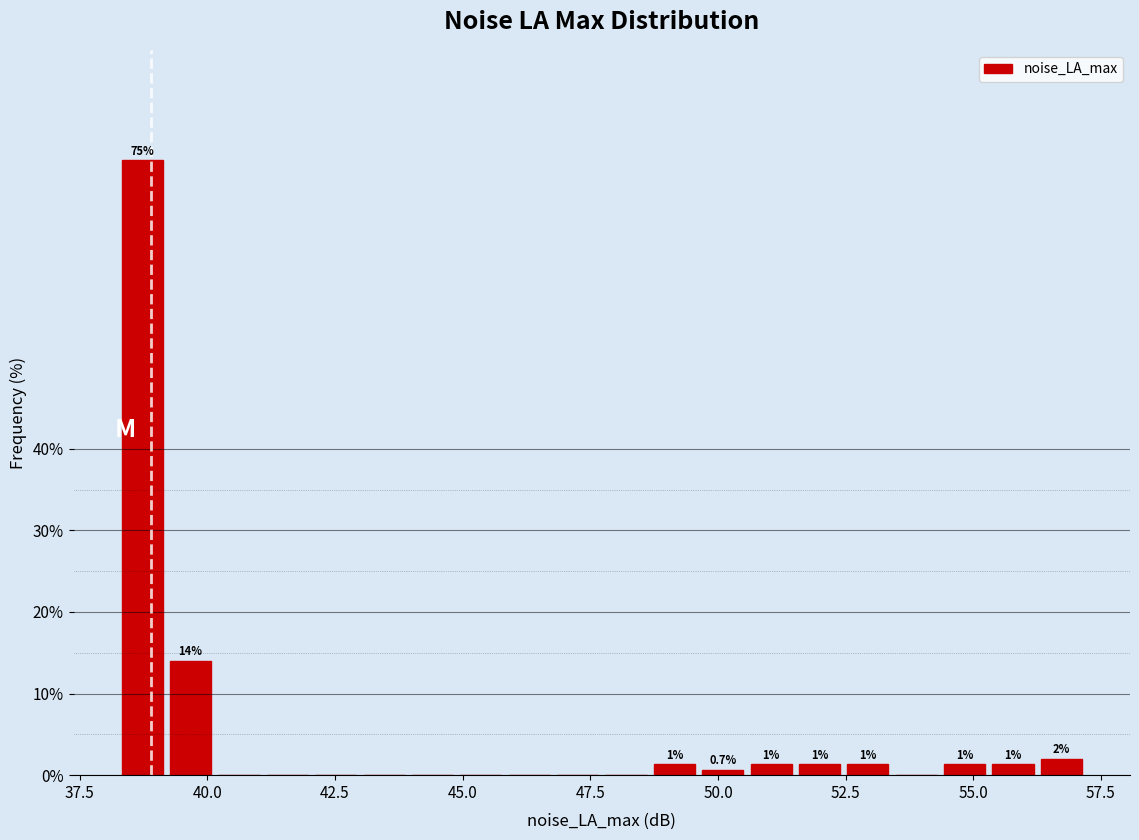

Read against the x-axis, roughly where is the centre of the tallest bar?

38.5